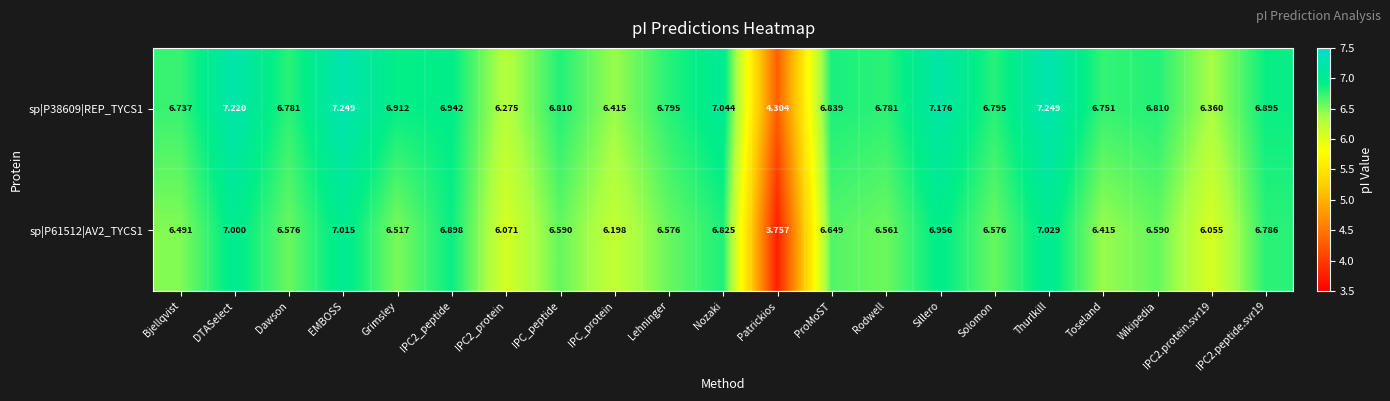

At which label does sp|P38609|REP_TYCS1 reach its minimum?

Patrickios